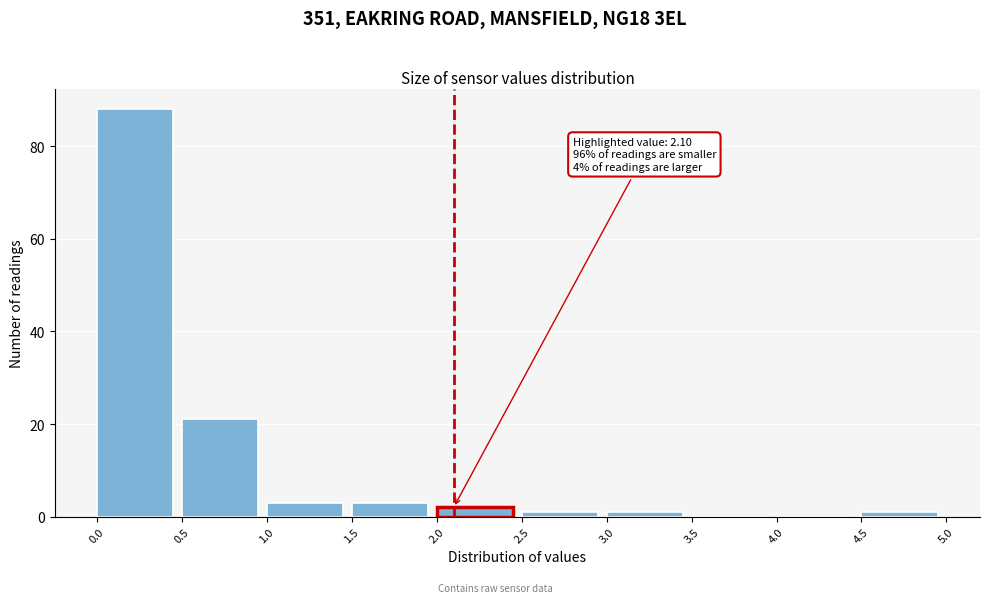

Over which range of the x-axis is the bar tallest?

0.0 to 0.5